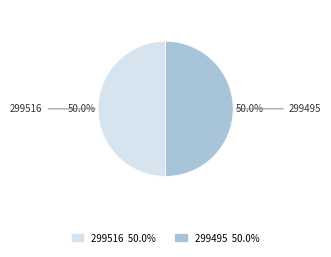

How many slices are in this pie chart?

2